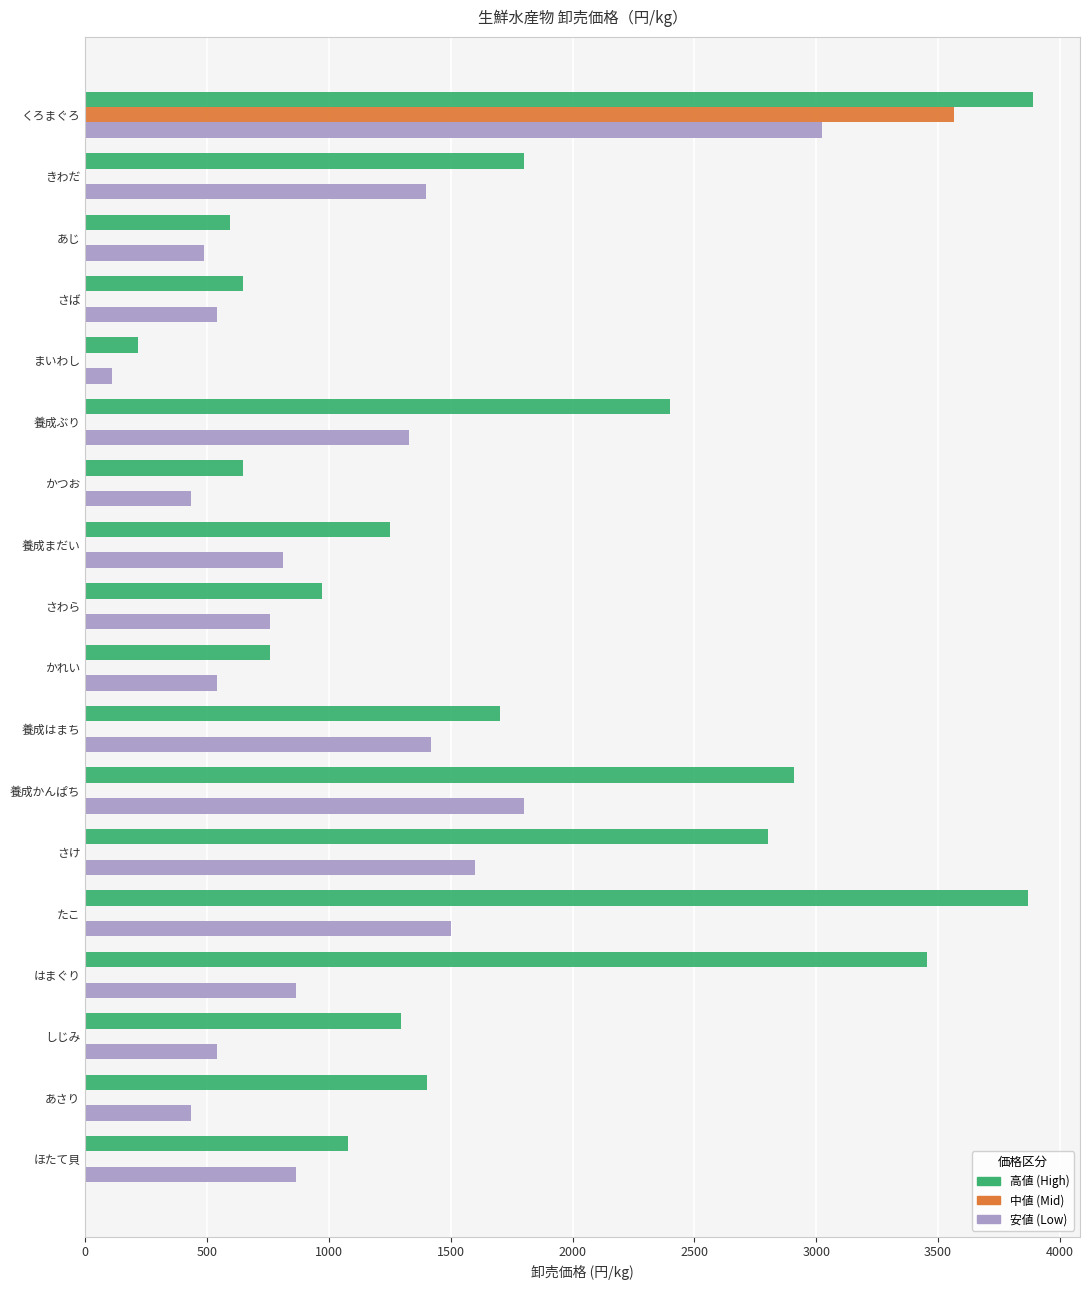

What is the sum of all 安値 (Low) values?

18446